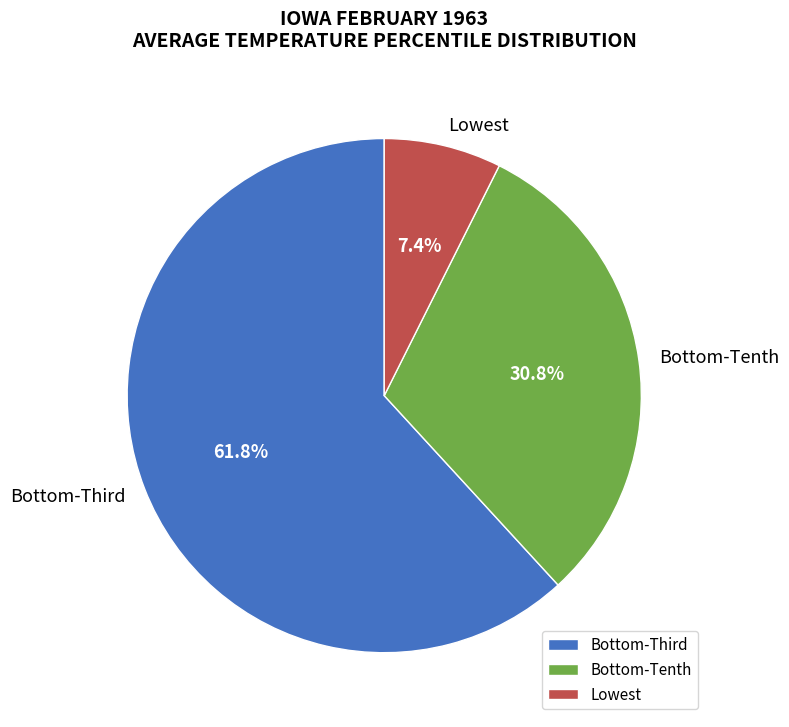

What is the largest slice in the pie chart?

Bottom-Third